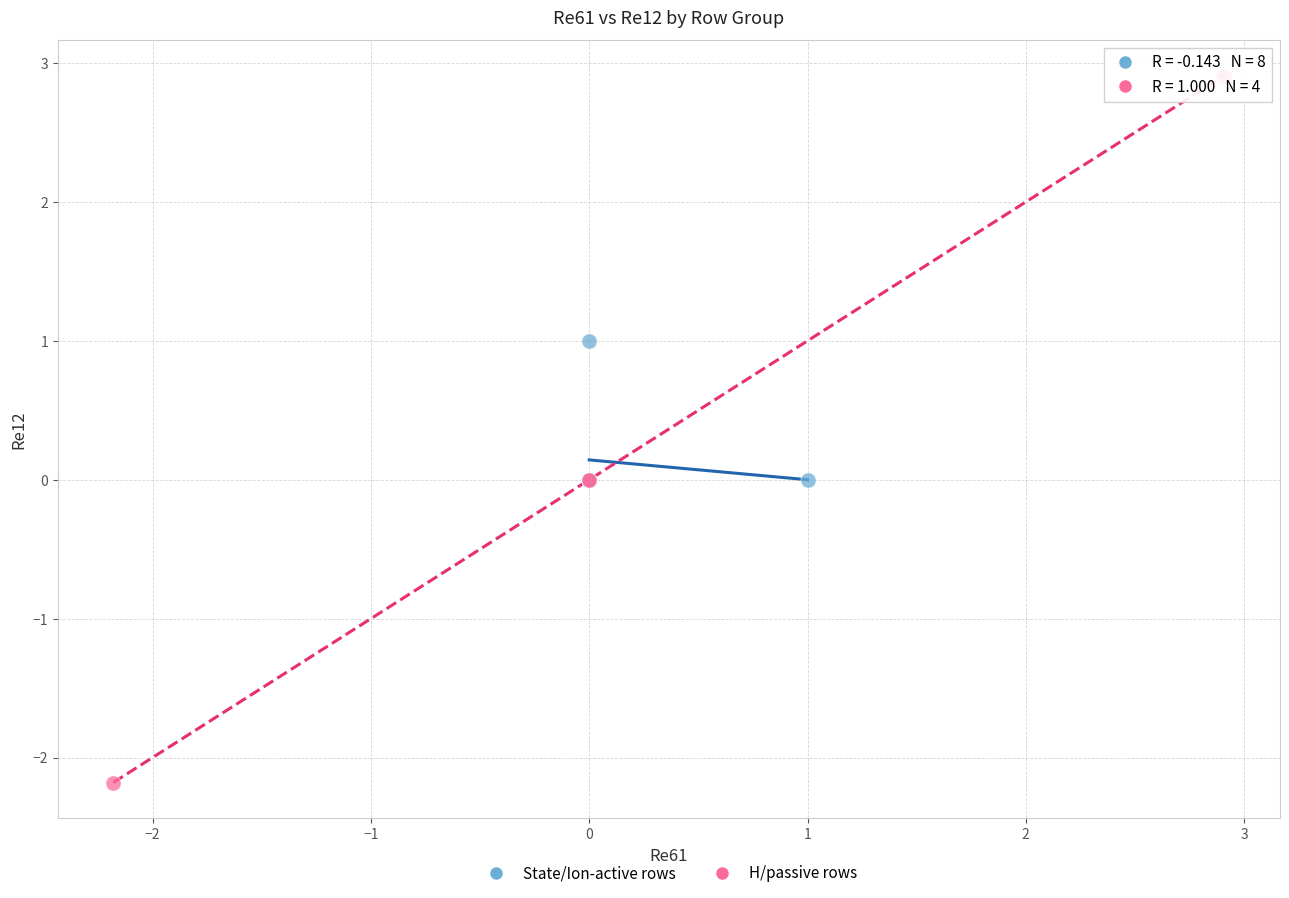

Which series contains the highest Y value?

H/passive rows